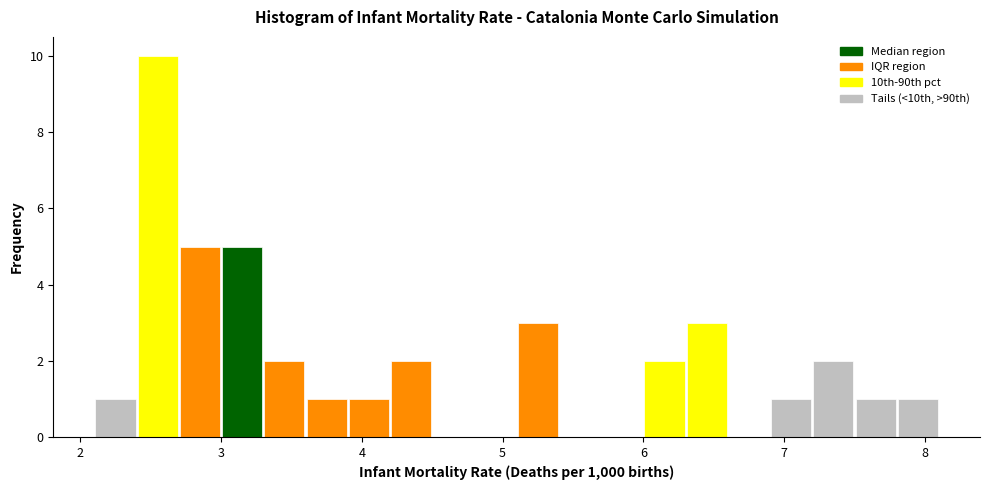

Around what value on the x-axis is the tallest bar? Give the approximate position of its centre, as read against the axis.

2.6